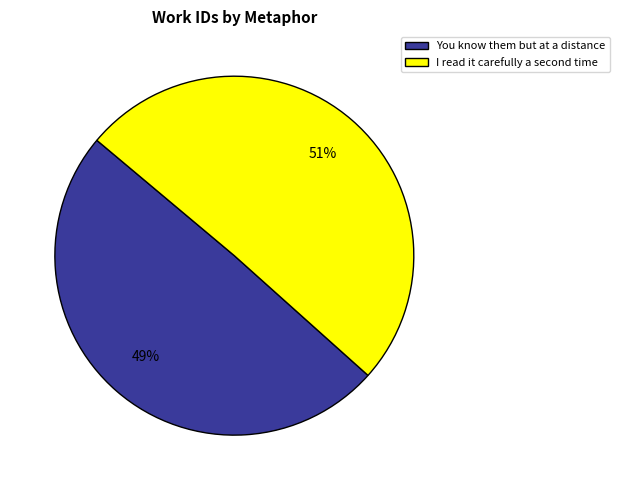

Which category has the biggest portion of the pie?

I read it carefully a second time